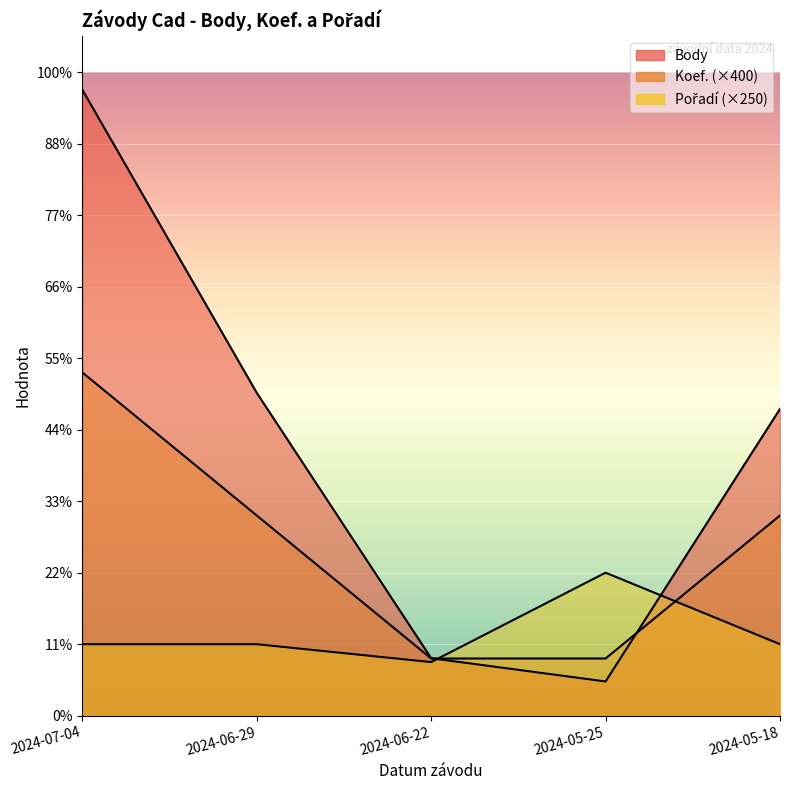

What value does the Pořadí series have at 2024-06-29, to the nearest 10?

1000